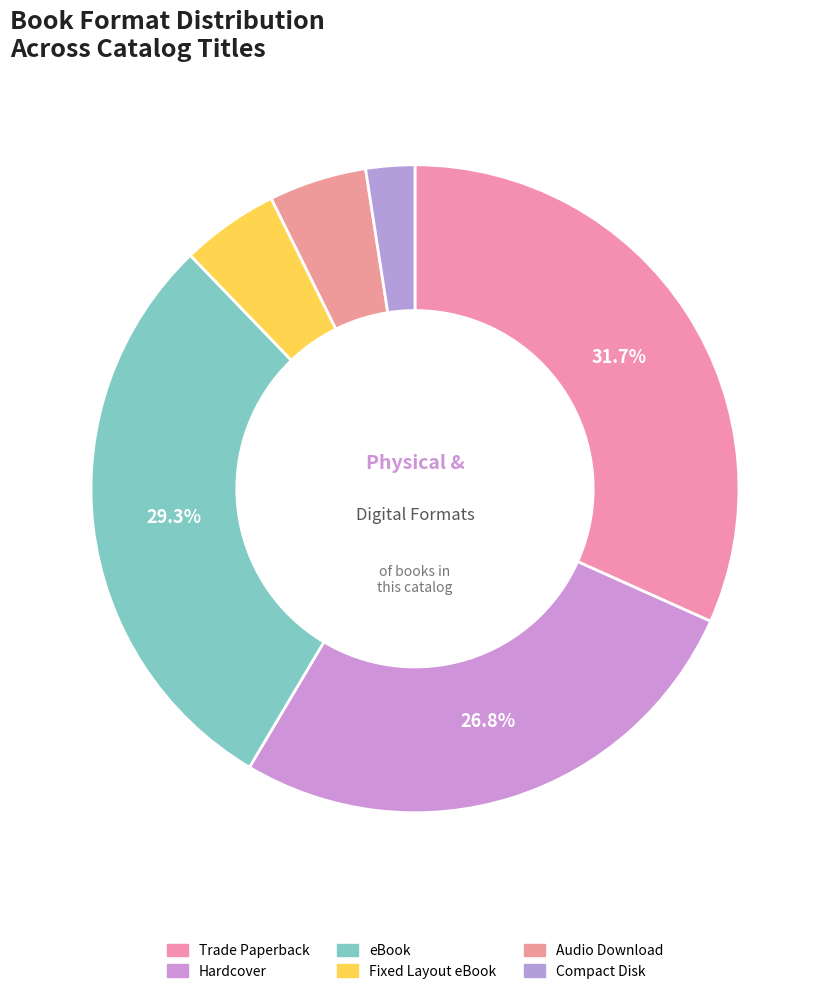

What percentage is the Audio Download slice, to the nearest percent?

5%